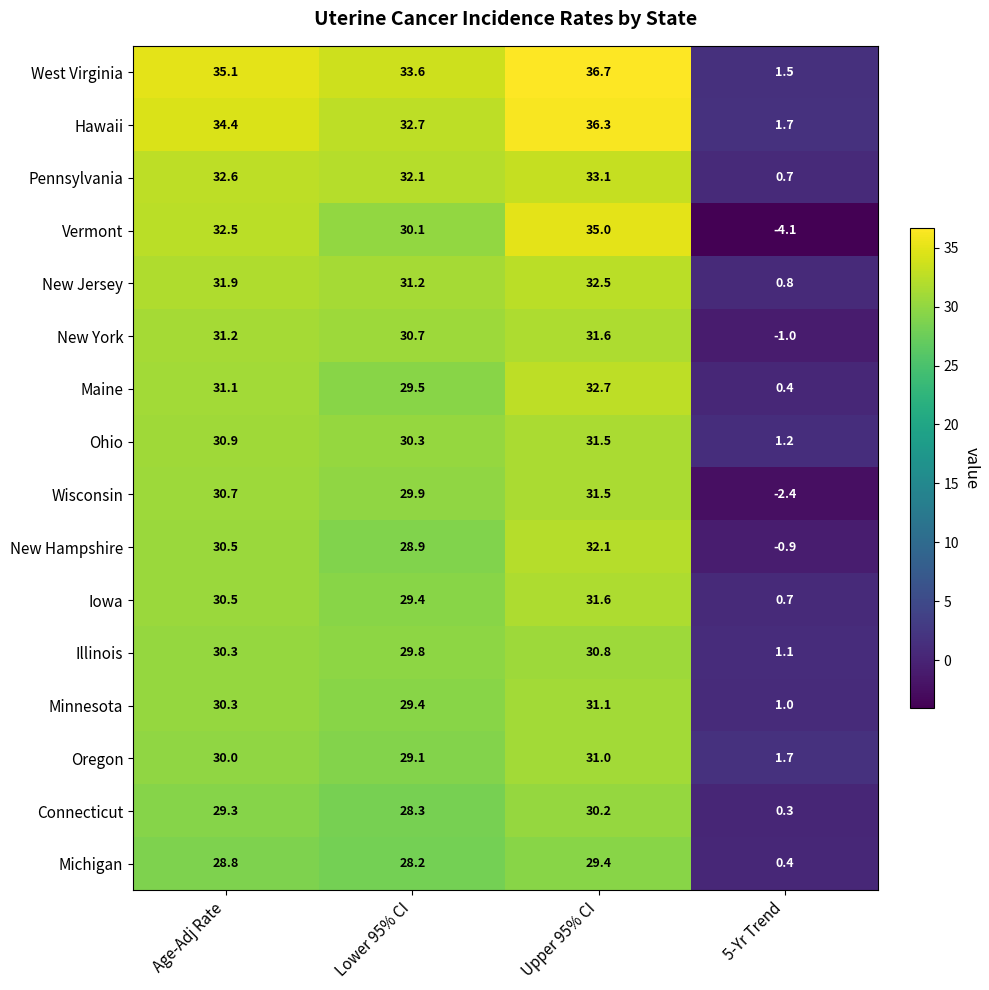

How many data points does each series have?

4